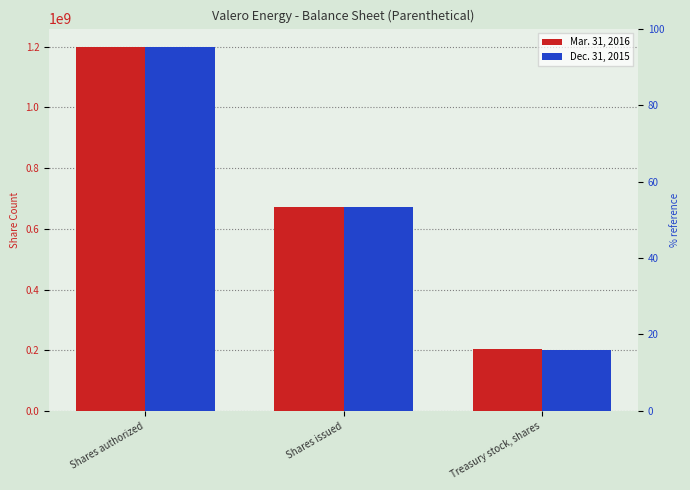

At how many categories does at least one series exceed 1128649675?

1